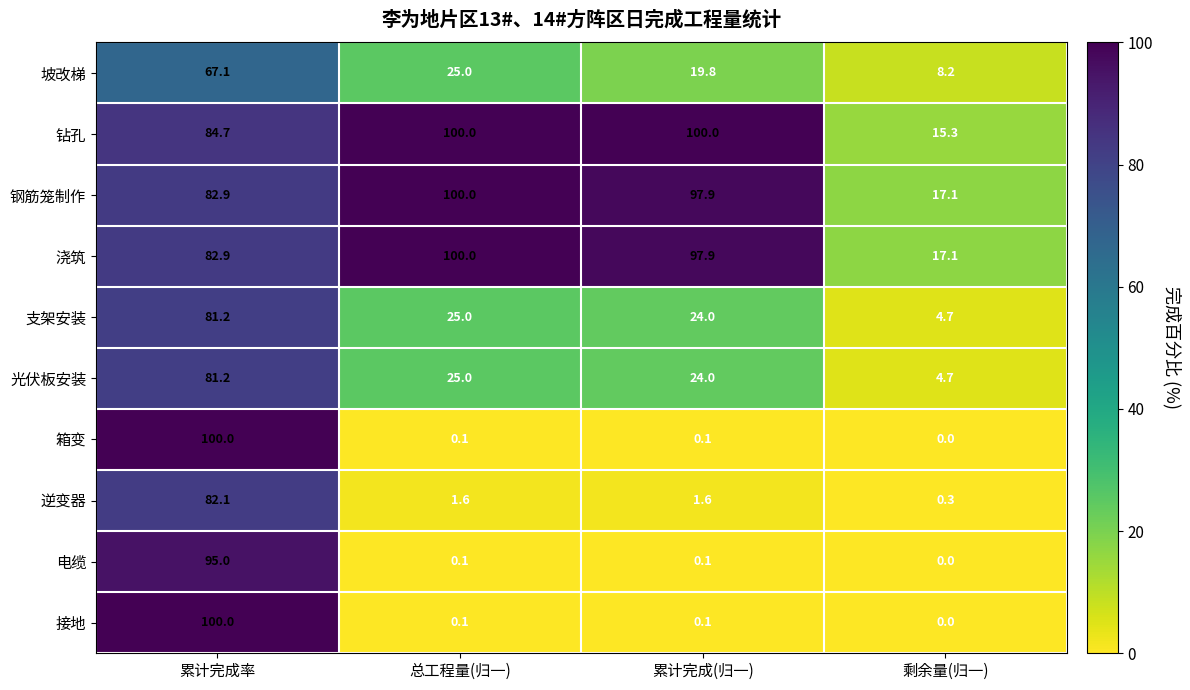

What is the difference between the maximum and second lowest values in the 电缆 series?

94.9